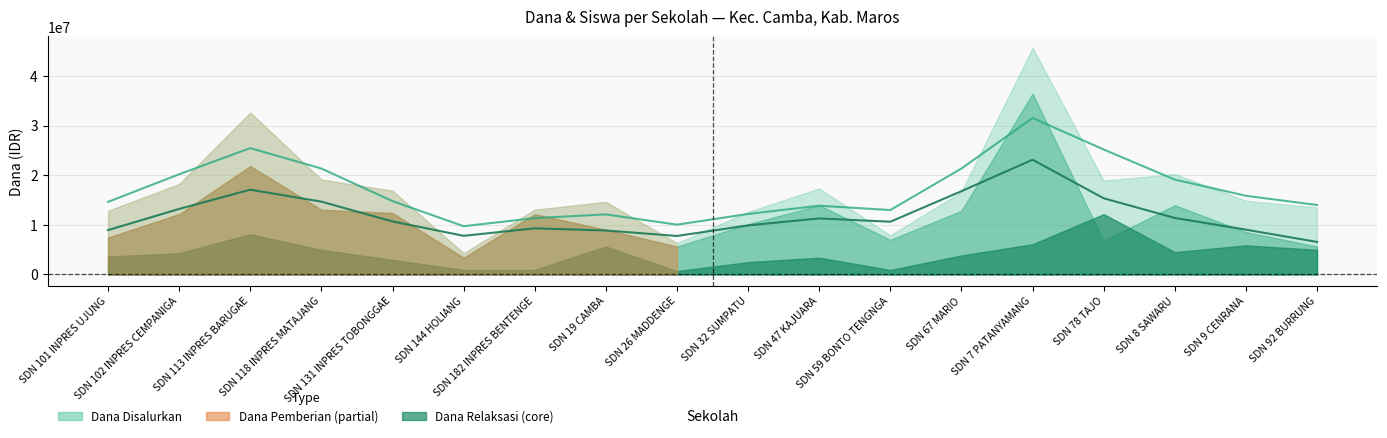

Which label corresponds to the largest value in the chart?

SDN 7 PATANYAMANG